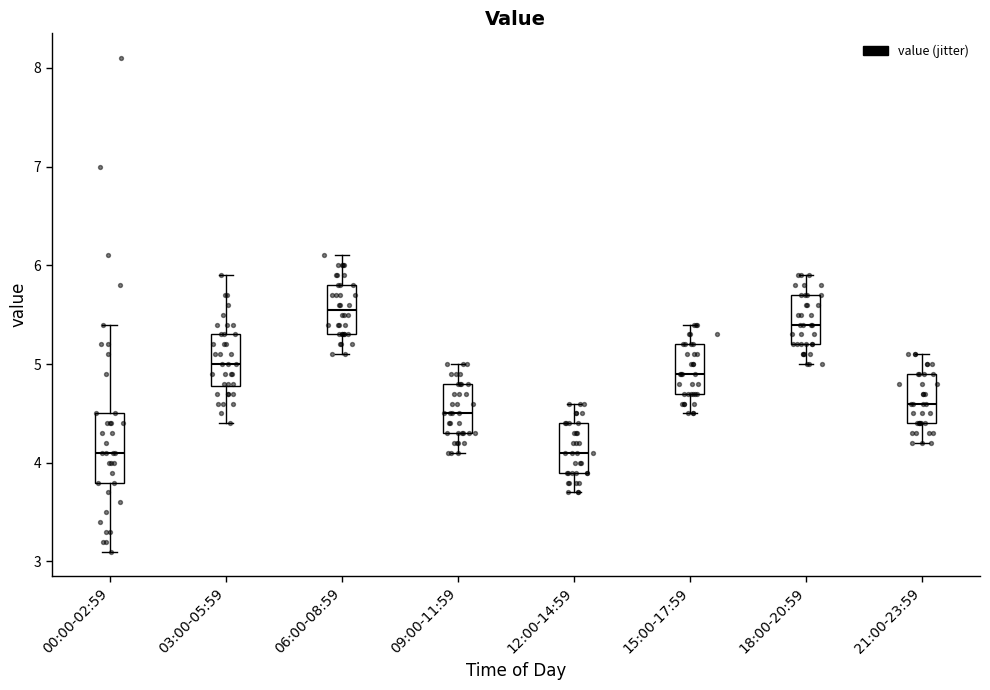

Where does the median line of the box for 21:00-23:59 sit on the y-axis? The values are not printed on the chart, so give them approximately, as read against the axis.

4.6